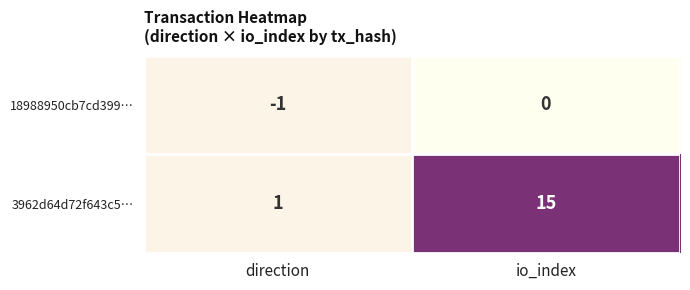

What value does the 3962d64d72f643c5… series have at io_index, to the nearest 5?

15